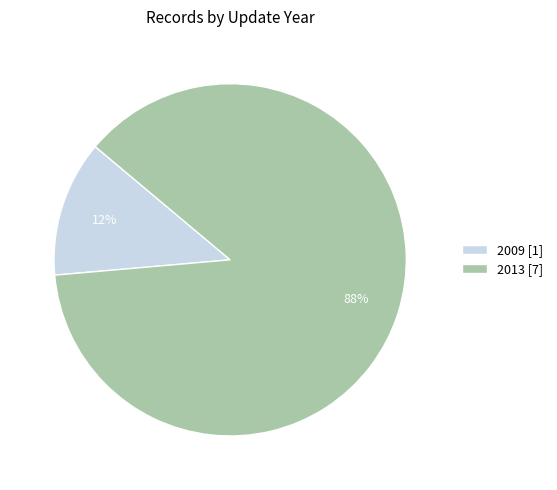

Is the sum of 2013 [7] and 2009 [1] greater than half?

Yes